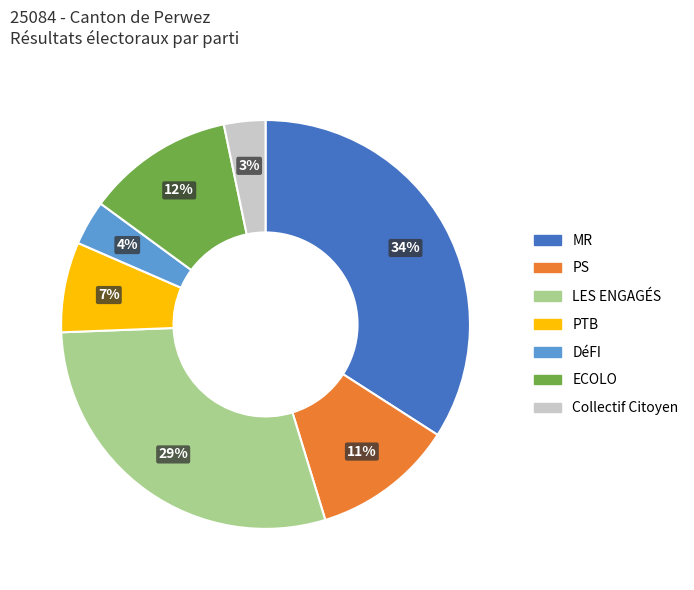

What is the largest slice in the pie chart?

MR